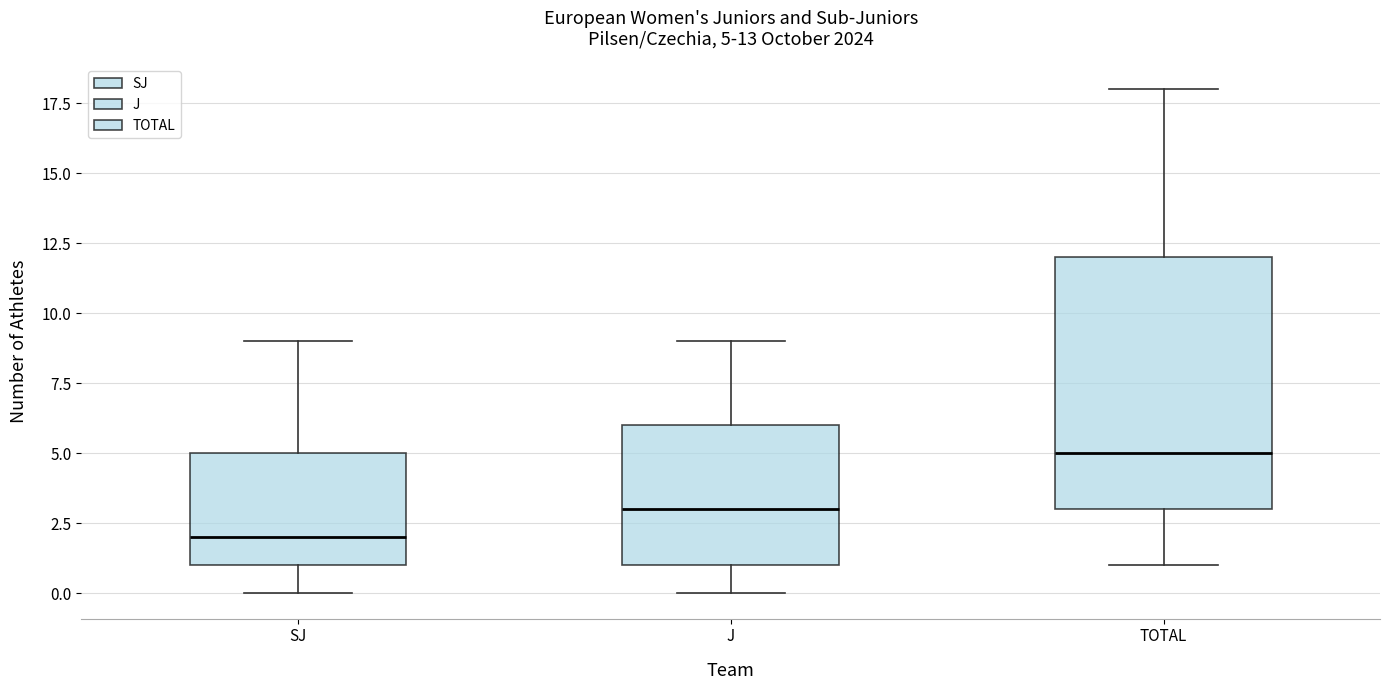

Which box's median line is the lowest?

SJ